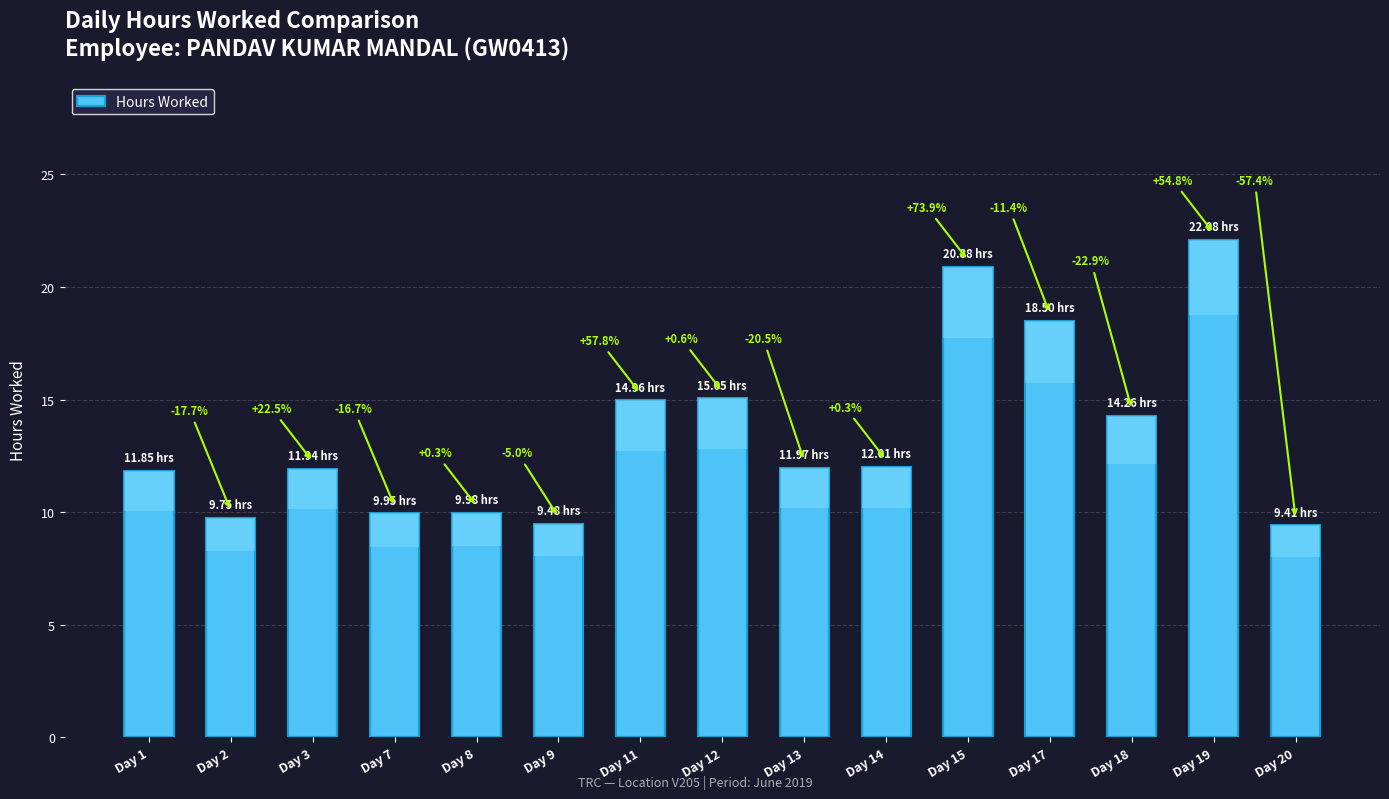

How many data points are above 11?

10